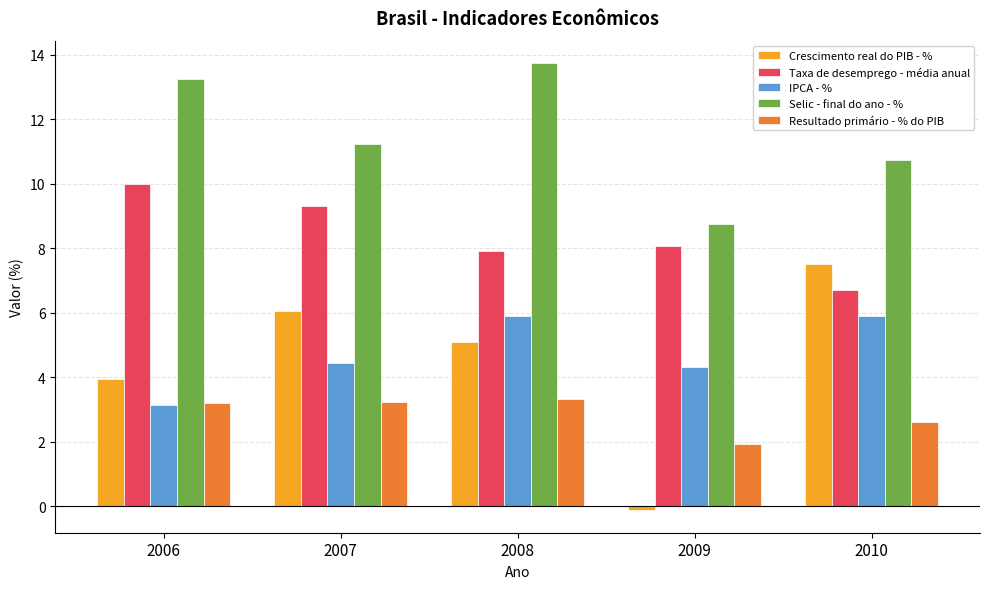

List the series in order of their peak value, lowest first.

Resultado primário - % do PIB, IPCA - %, Crescimento real do PIB - %, Taxa de desemprego - média anual, Selic - final do ano - %